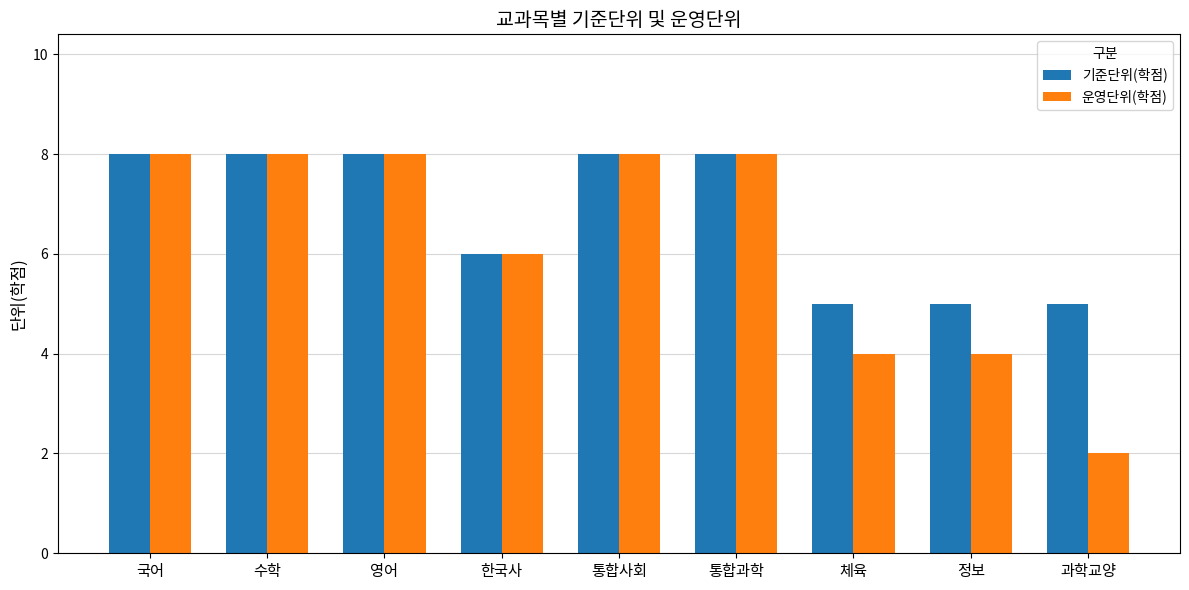

What is the difference between the second highest and minimum values in the 기준단위(학점) series?

3